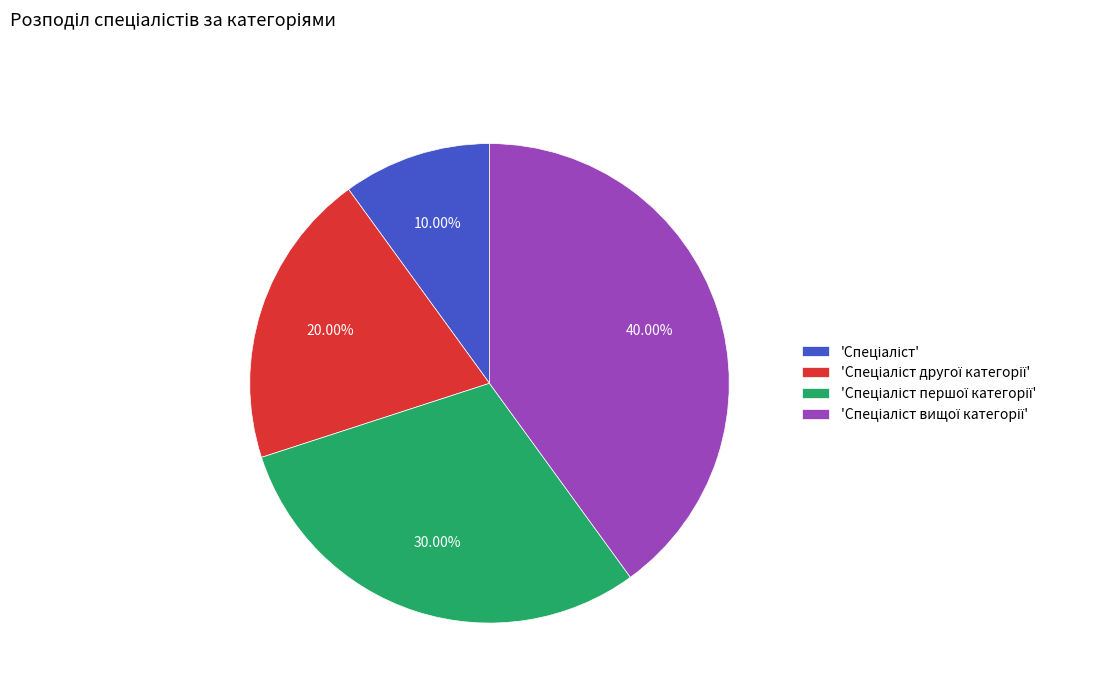

How many slices are in this pie chart?

4